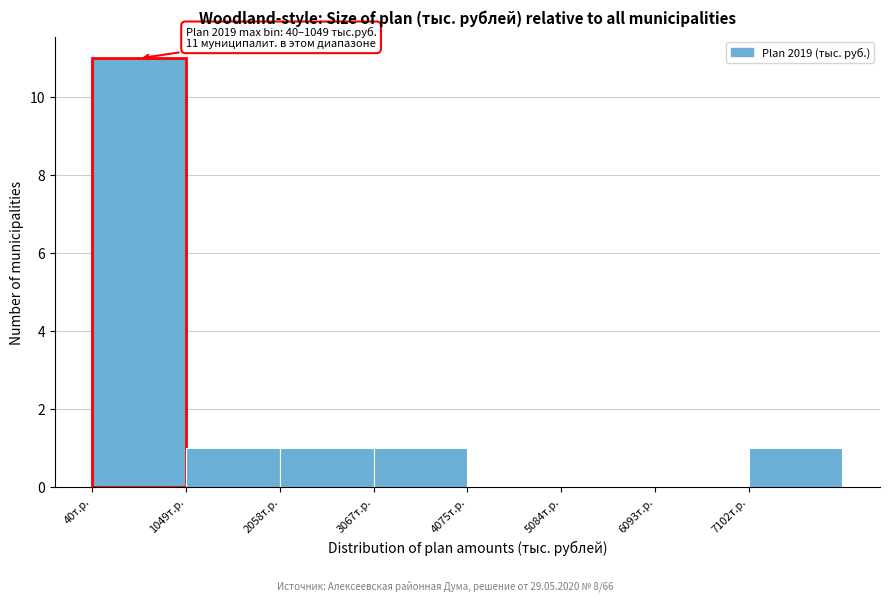

Over which range of the x-axis is the bar tallest?

0 to 1000